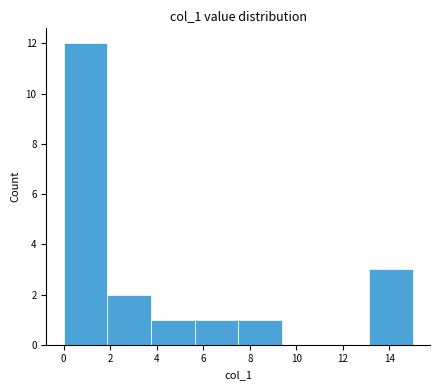

Which range on the x-axis has the tallest bar?

0.0 to 1.8